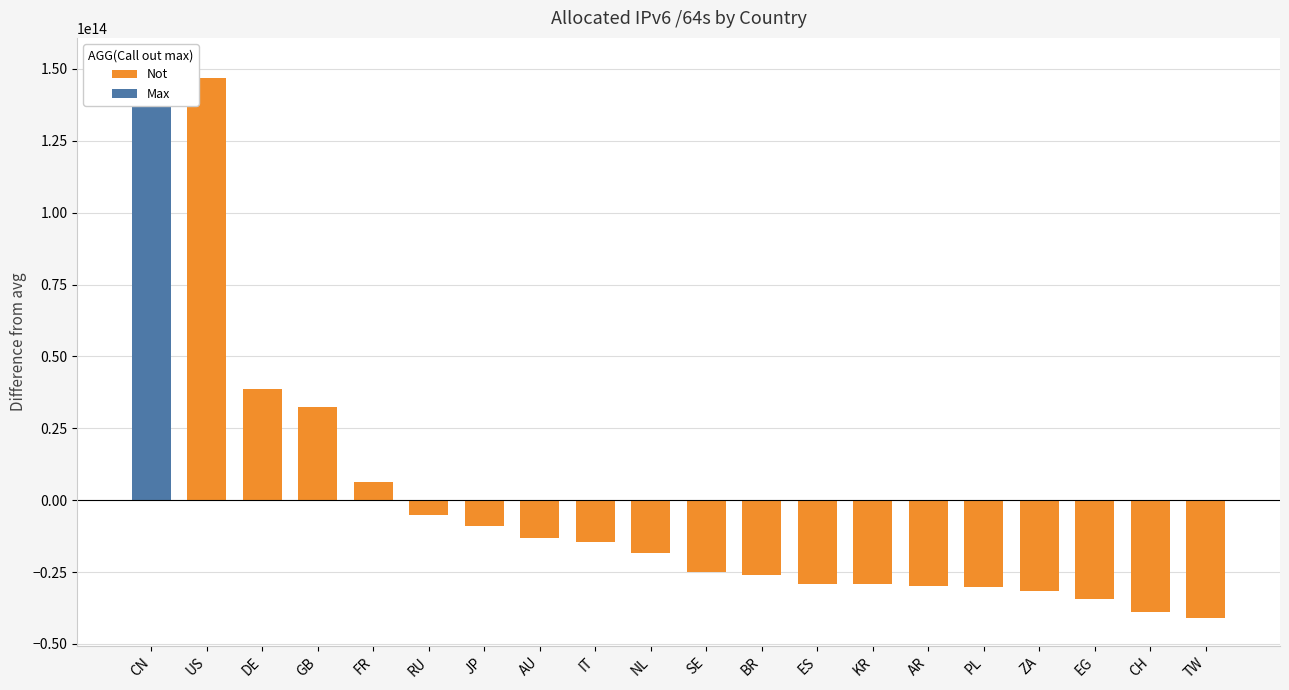

True or false: Not has a value of -21280028020685.8 at AU.

False